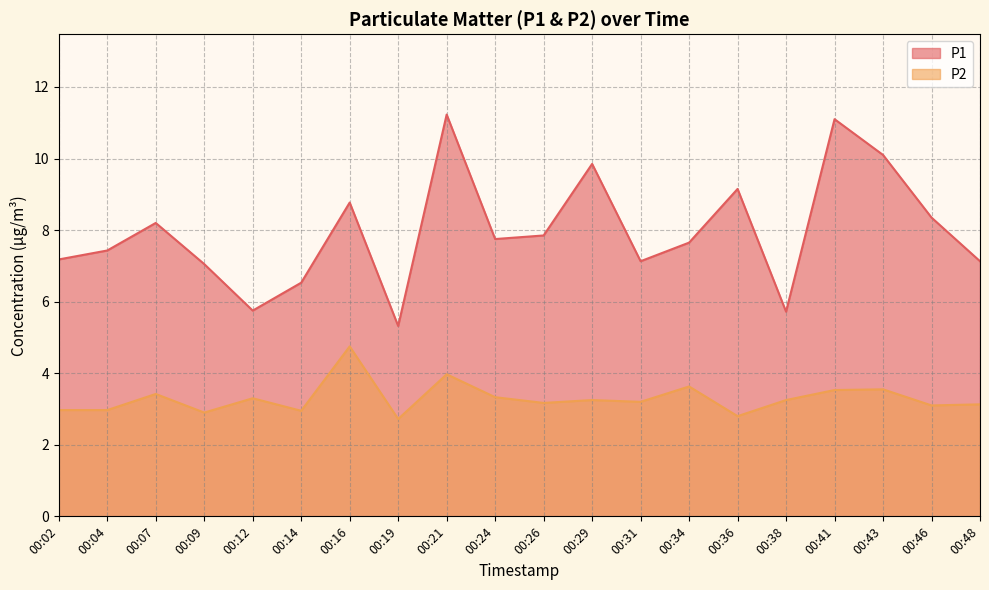

Where is P1 nearest to the value 8?

00:26